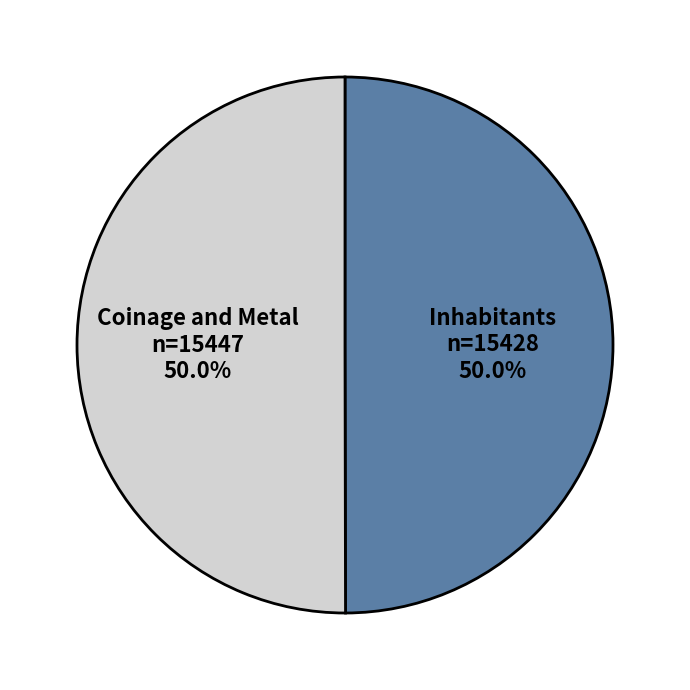

What percentage is NOT represented by Inhabitants?

50.0%